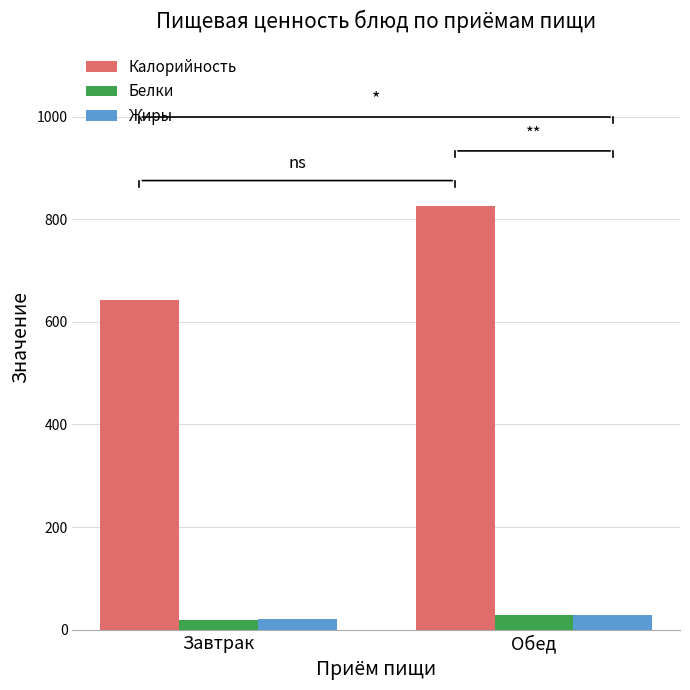

Does the chart contain any negative values?

No